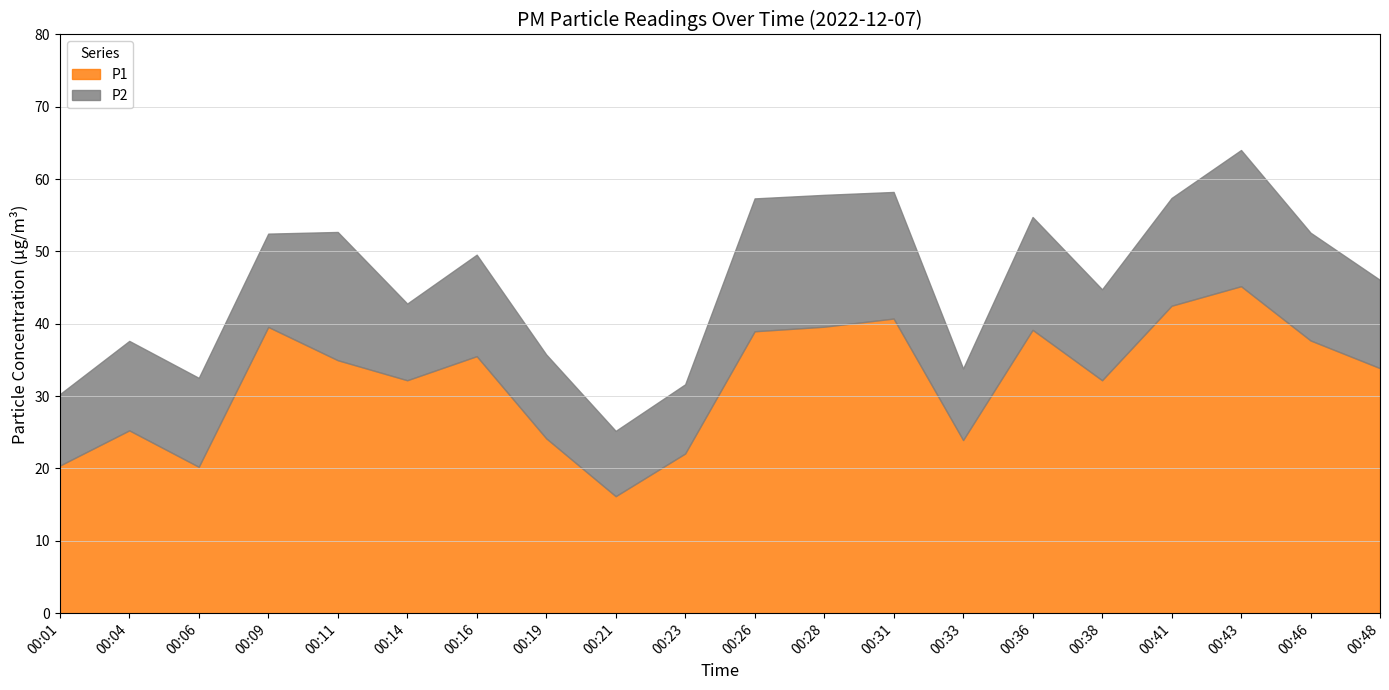

Rank the series at 00:04 from highest to lowest value.

P1, P2